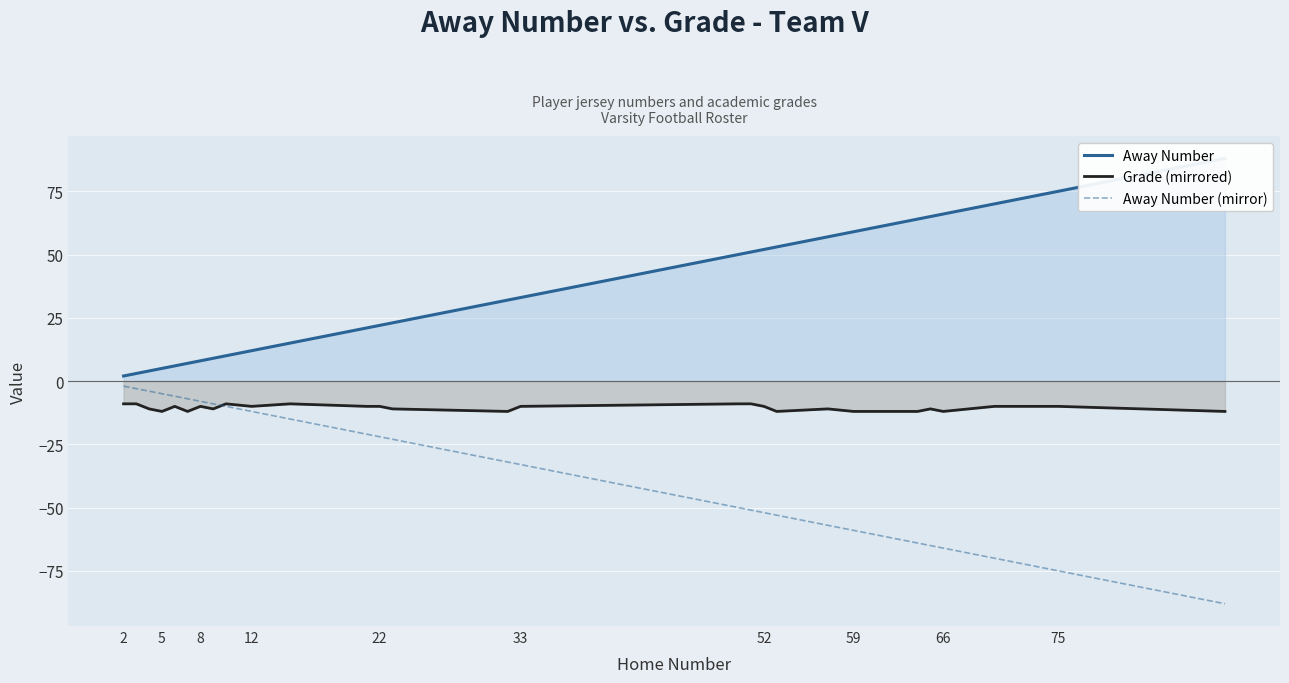

Which series has the largest total across all categories?

Away Number